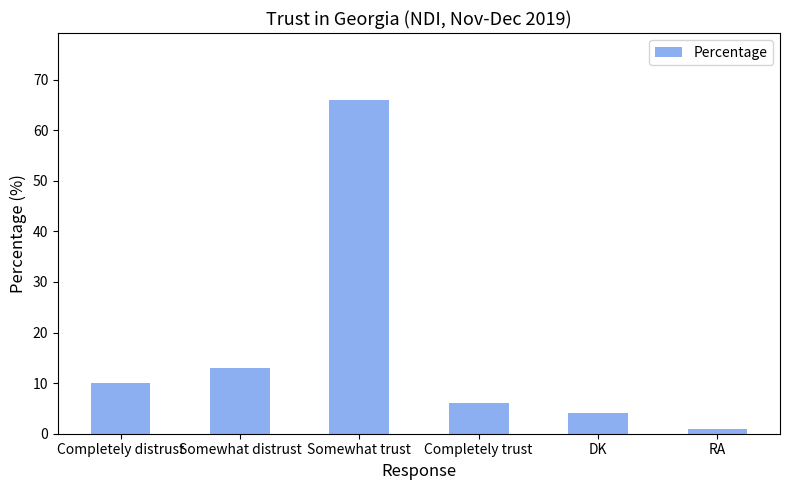

Count the number of categories in the chart.

6